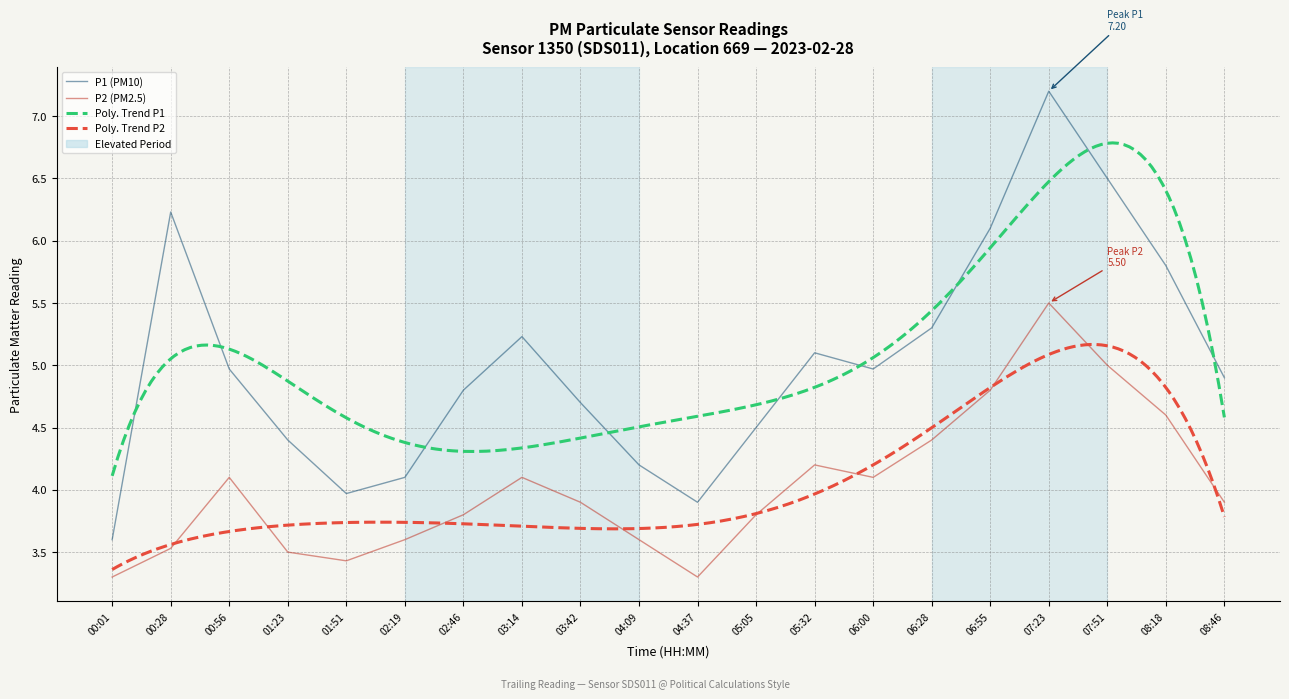

Rank the series by their average value, from lowest to highest.

P2, P1